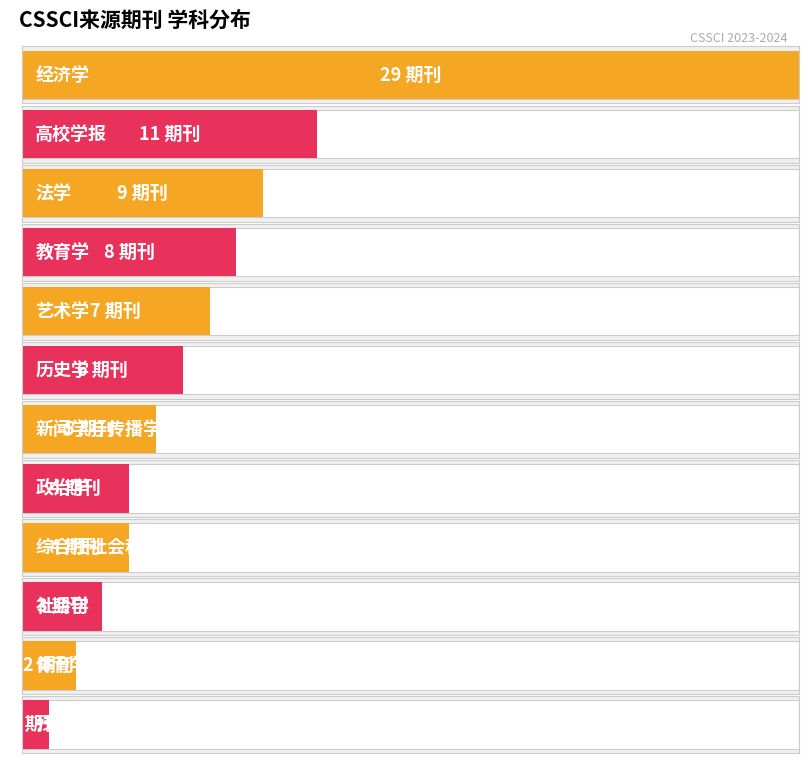

Reading left to right, transcribe all the data shown in this chart.

29	11	9	8	7	6	5	4	4	3	2	1